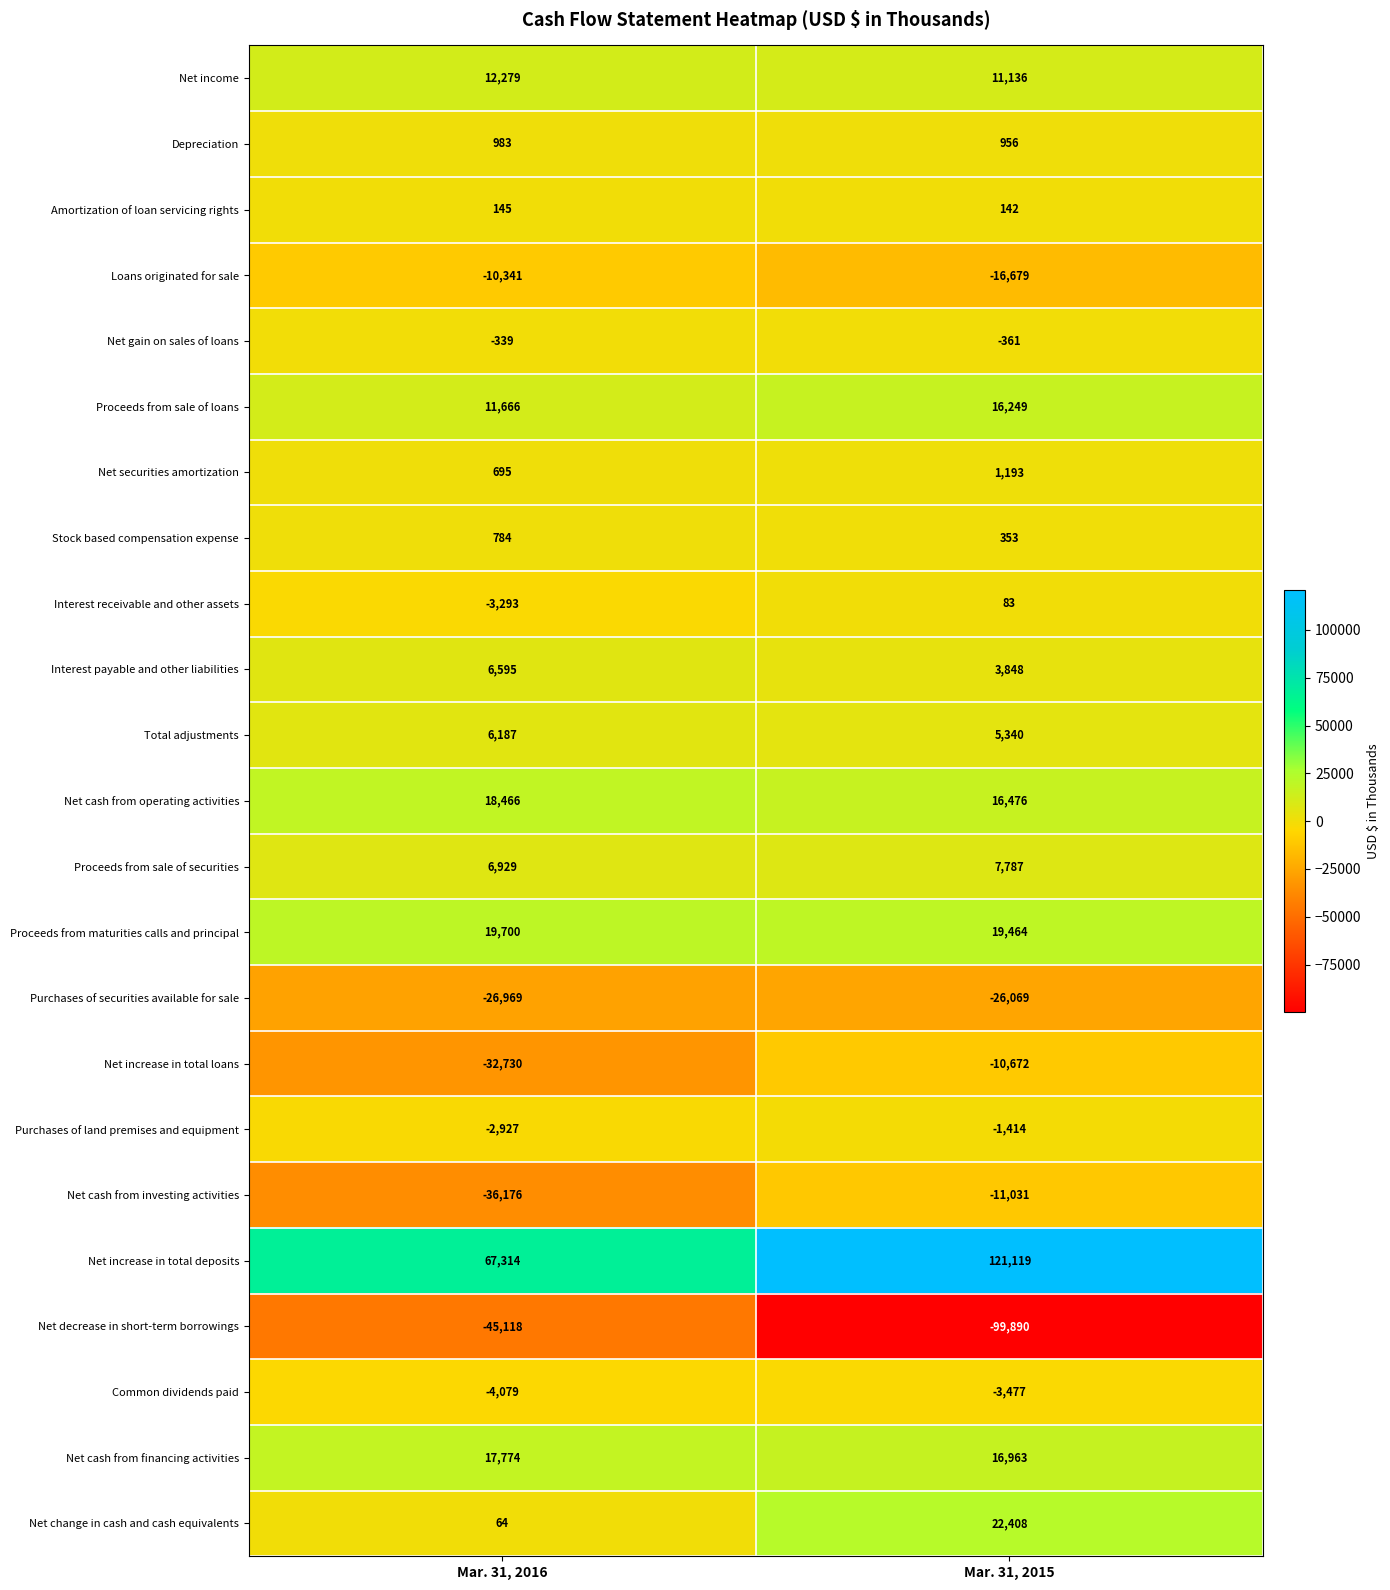

What is the spread (max minus min) of values at Mar. 31, 2016?

112432